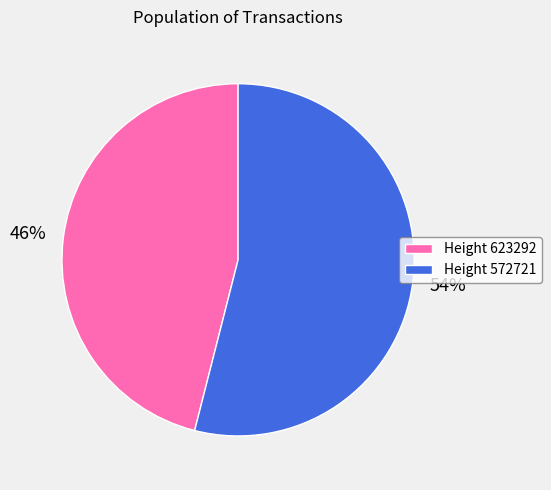

True or false: Height 572721 accounts for 54% of the total.

True